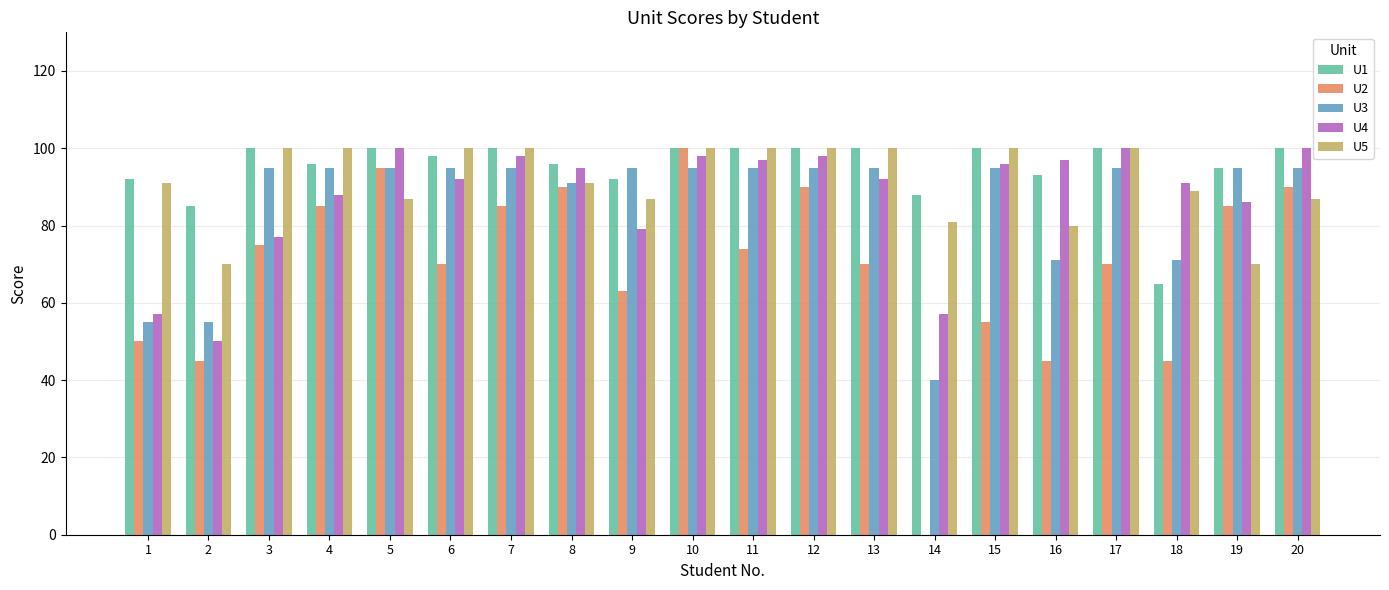

True or false: U3 has a value of 95 at 4.

True